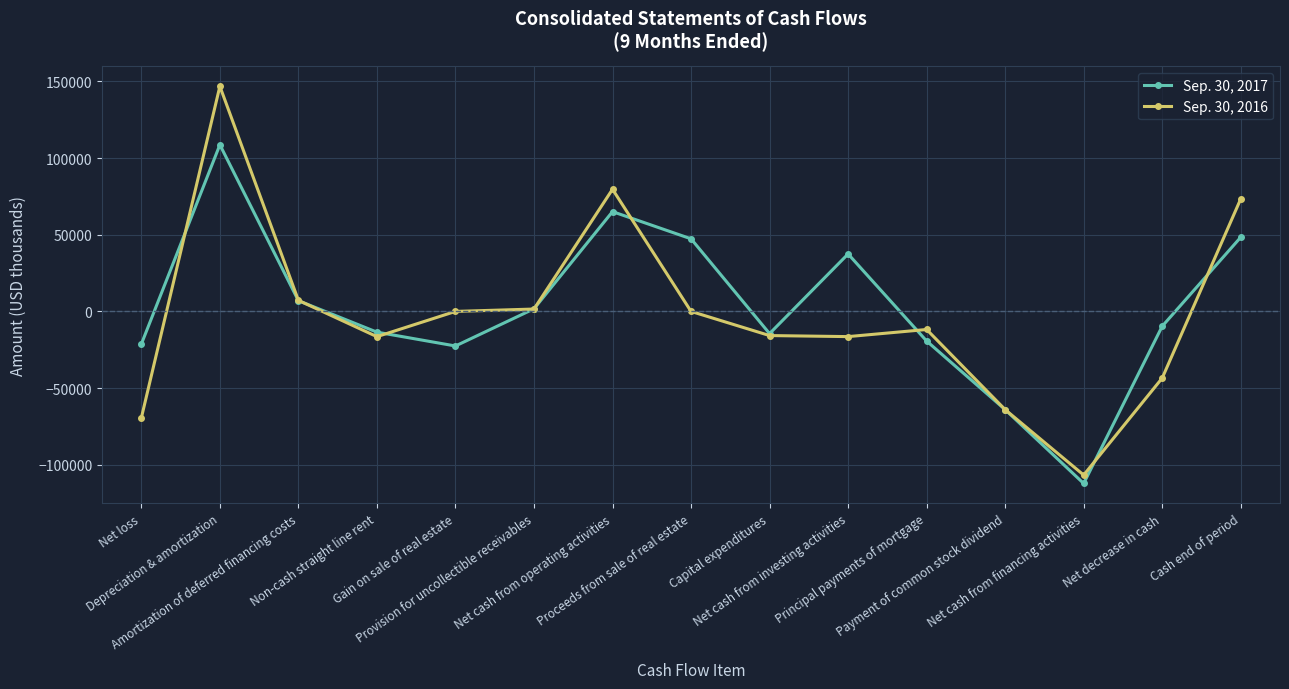

In Sep. 30, 2016, how many points are lower than both neighbors (excluding endpoints)?

3